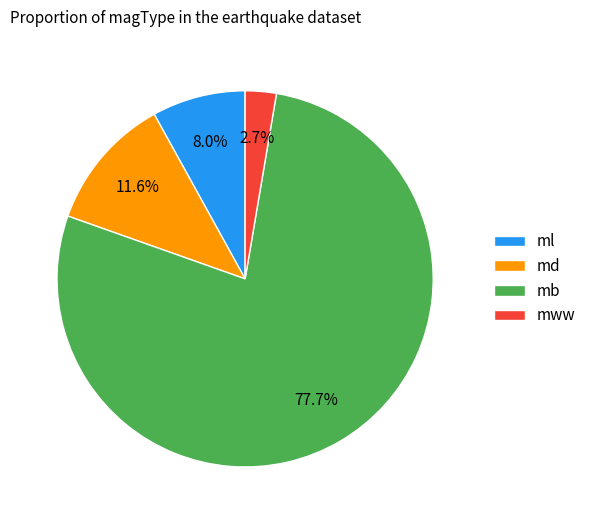

Does any single category account for the majority?

Yes